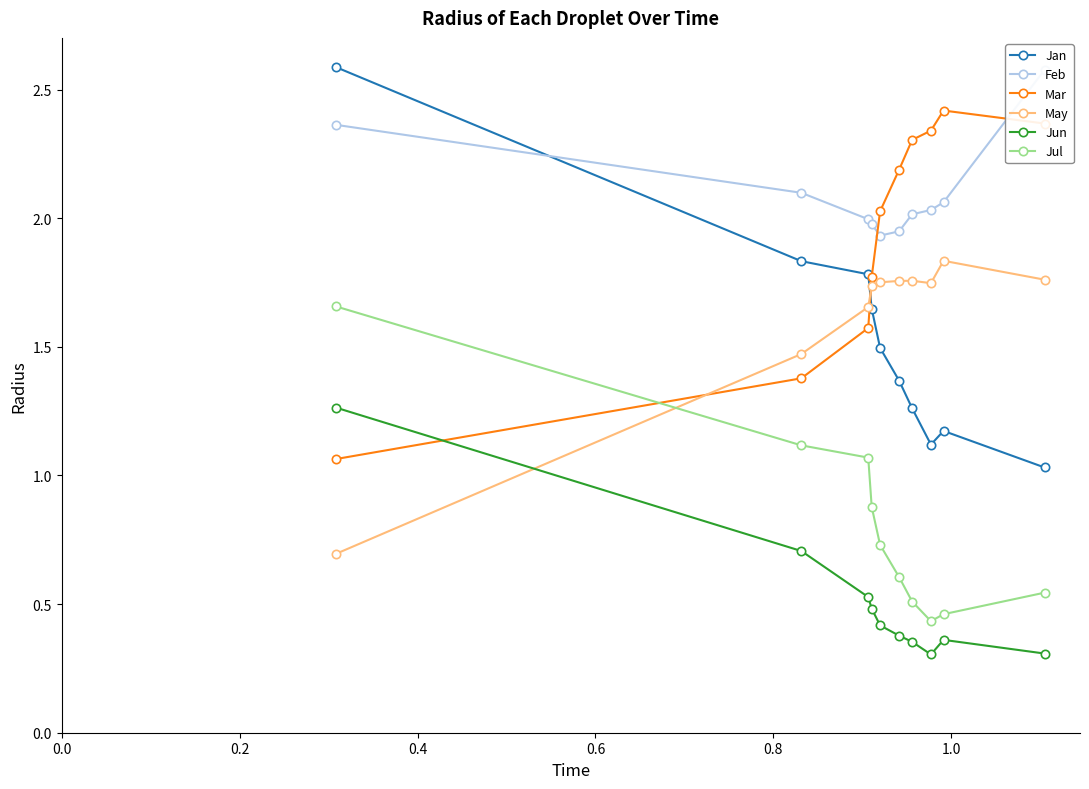

At how many categories does at least one series exceed 1?

10